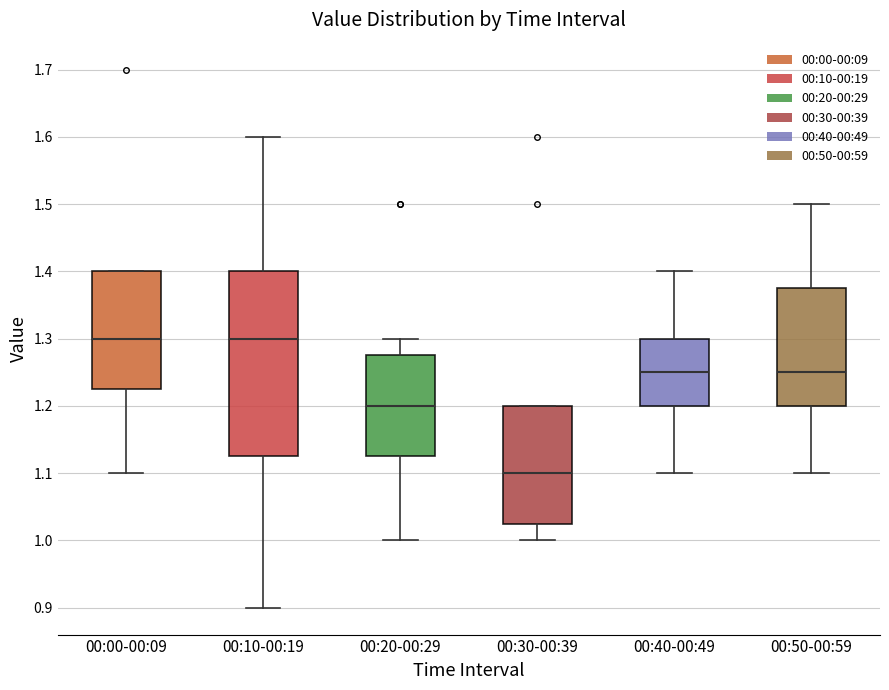

Reading left to right, read every box against the y-axis: the position of its median line, the range the box covers, and the ends of its whiskers. The values are not printed on the chart, so give them approximately, as read against the axis.

00:00-00:09: median 1.30, box 1.23 to 1.40, whiskers 1.10 to 1.40
00:10-00:19: median 1.30, box 1.13 to 1.40, whiskers 0.90 to 1.60
00:20-00:29: median 1.20, box 1.13 to 1.28, whiskers 1.00 to 1.30
00:30-00:39: median 1.10, box 1.03 to 1.20, whiskers 1.00 to 1.20
00:40-00:49: median 1.25, box 1.20 to 1.30, whiskers 1.10 to 1.40
00:50-00:59: median 1.25, box 1.20 to 1.38, whiskers 1.10 to 1.50